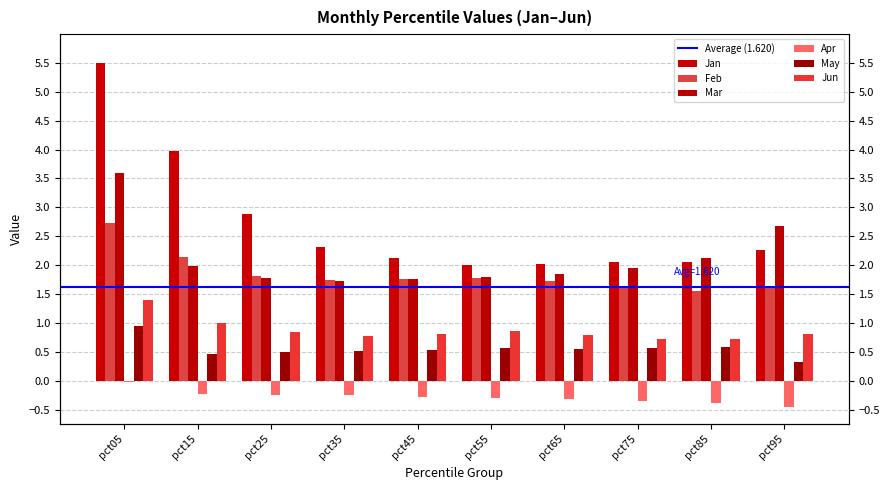

What is the value of the Feb bar at the 9th from the left?

1.5